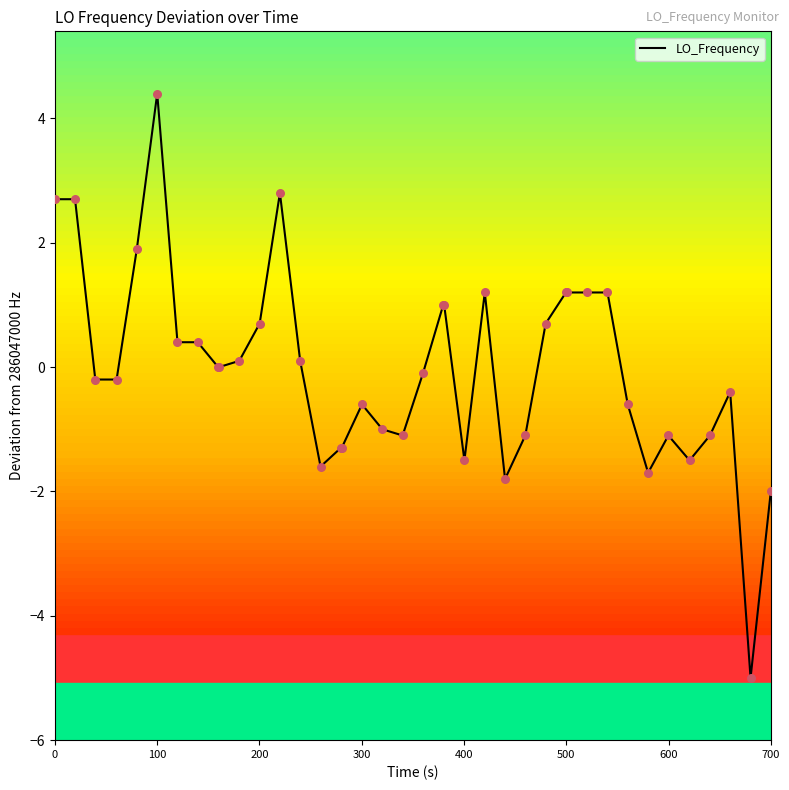

What is the smallest value displayed?

-5.0